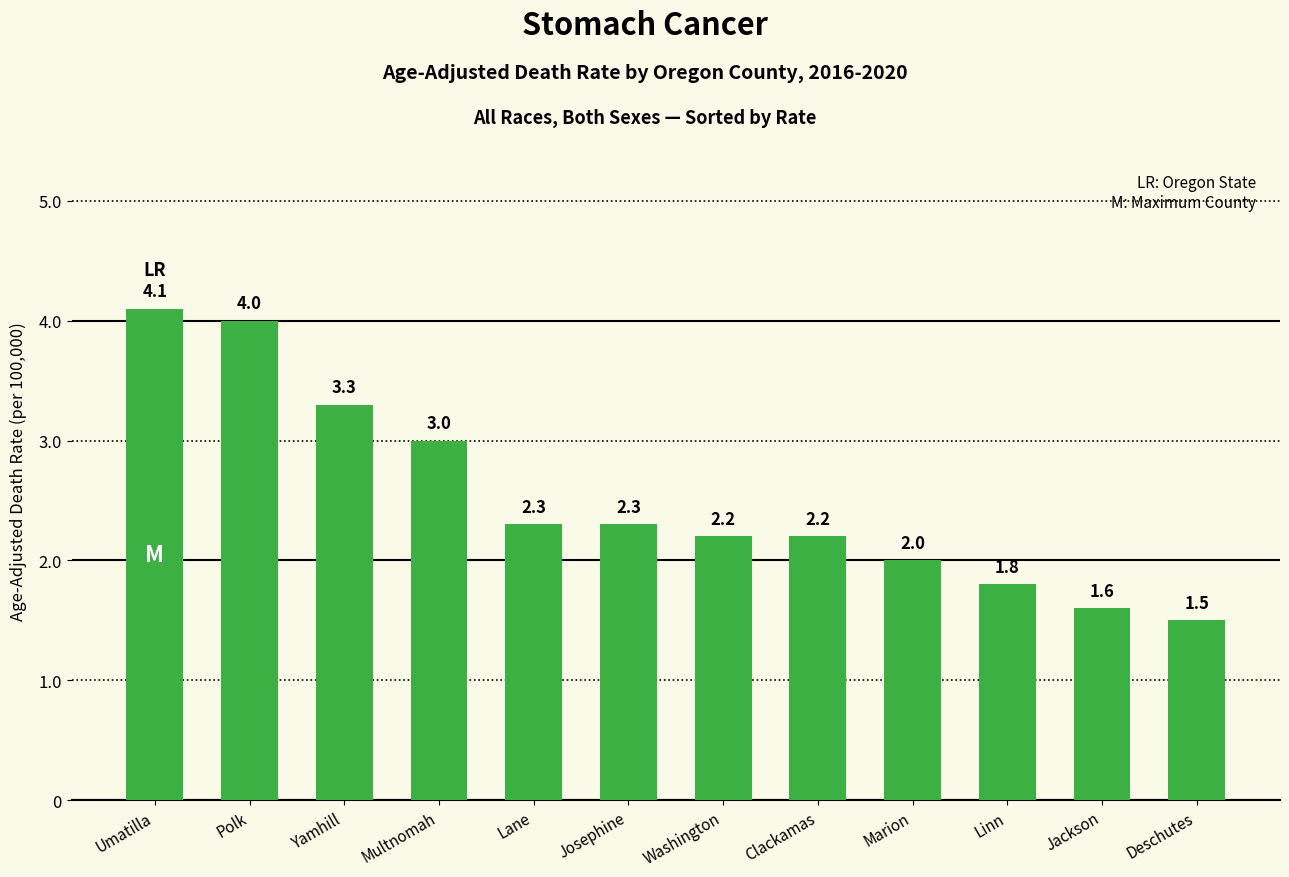

What is the difference between the maximum and minimum values?

2.6